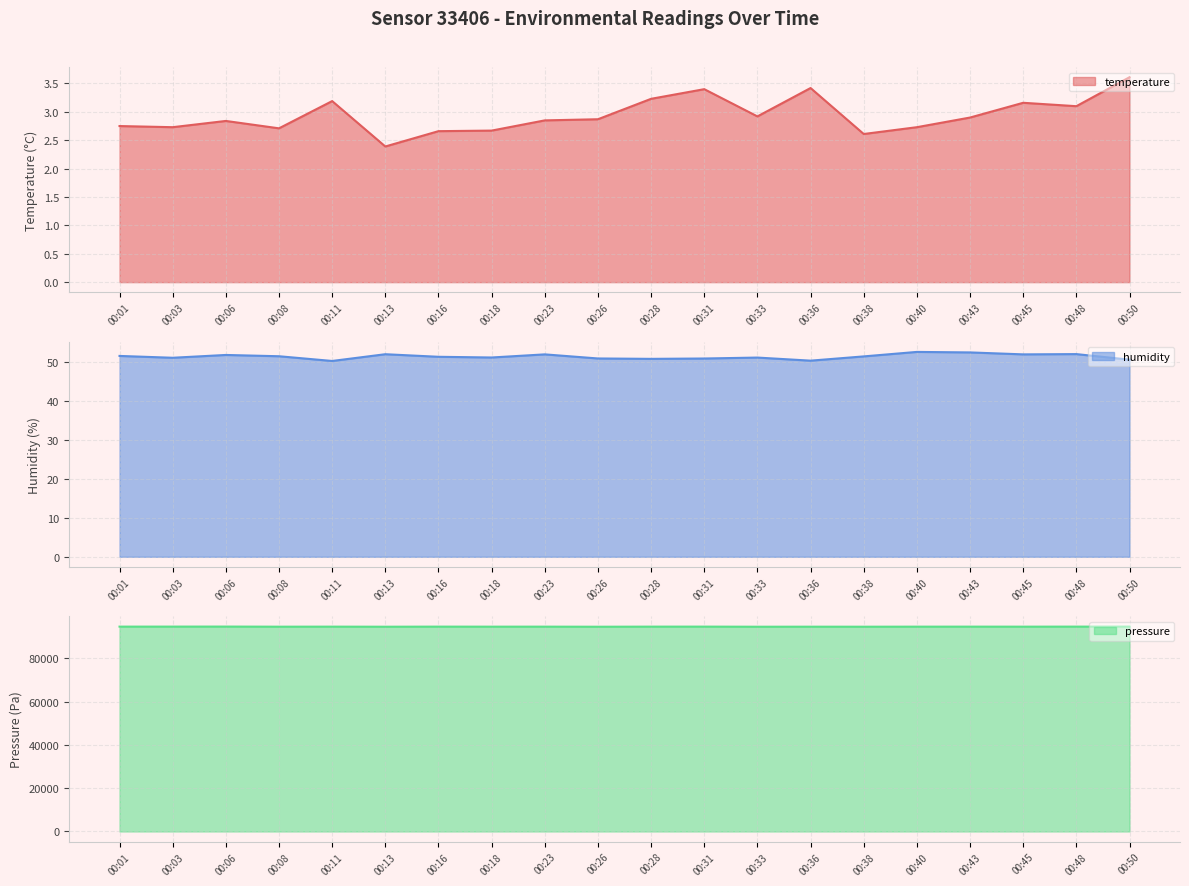

Reading right to left, list all the values displayed in this chart.

temperature: 00:50=3.6	00:48=3.1	00:45=3.2	00:43=2.9	00:40=2.7	00:38=2.6	00:36=3.4	00:33=2.9	00:31=3.4	00:28=3.2	00:26=2.9	00:23=2.9	00:18=2.7	00:16=2.7	00:13=2.4	00:11=3.2	00:08=2.7	00:06=2.8	00:03=2.7	00:01=2.8
humidity: 00:50=50.5	00:48=52.0	00:45=51.9	00:43=52.4	00:40=52.5	00:38=51.4	00:36=50.3	00:33=51.1	00:31=50.8	00:28=50.7	00:26=50.8	00:23=51.9	00:18=51.1	00:16=51.3	00:13=51.9	00:11=50.2	00:08=51.4	00:06=51.7	00:03=51.0	00:01=51.5
pressure: 00:50=94714.8	00:48=94714.9	00:45=94691.5	00:43=94702.3	00:40=94693.3	00:38=94670.1	00:36=94680.6	00:33=94662.8	00:31=94710.2	00:28=94703.2	00:26=94661.1	00:23=94696.1	00:18=94690.1	00:16=94706.4	00:13=94667.7	00:11=94699.6	00:08=94681.5	00:06=94731.8	00:03=94717.3	00:01=94709.0